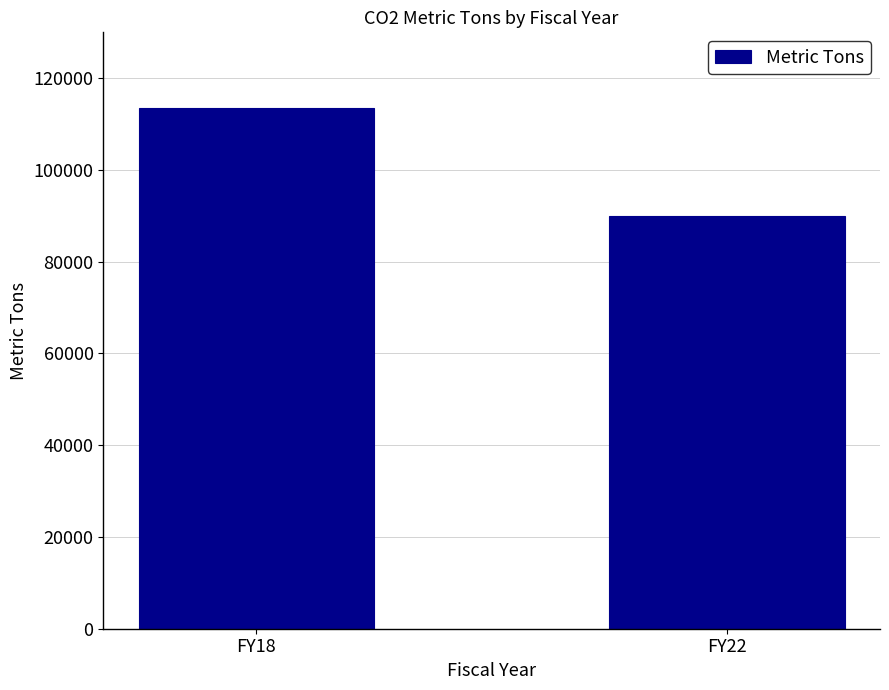

How many values exceed 113468?

1